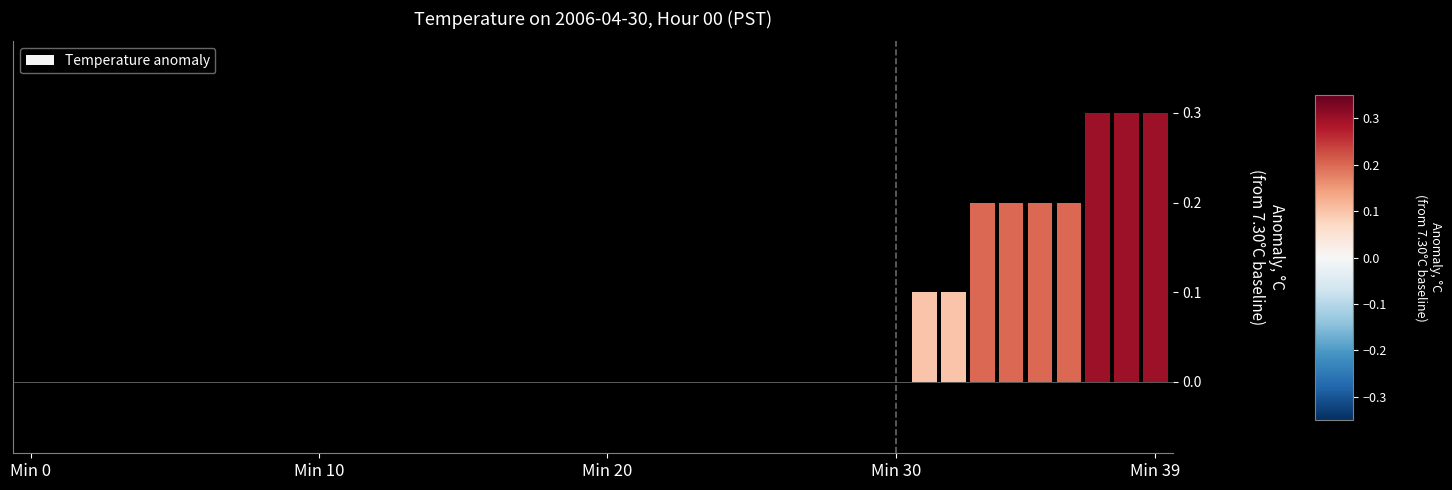

What is the maximum value shown in the chart?

0.3